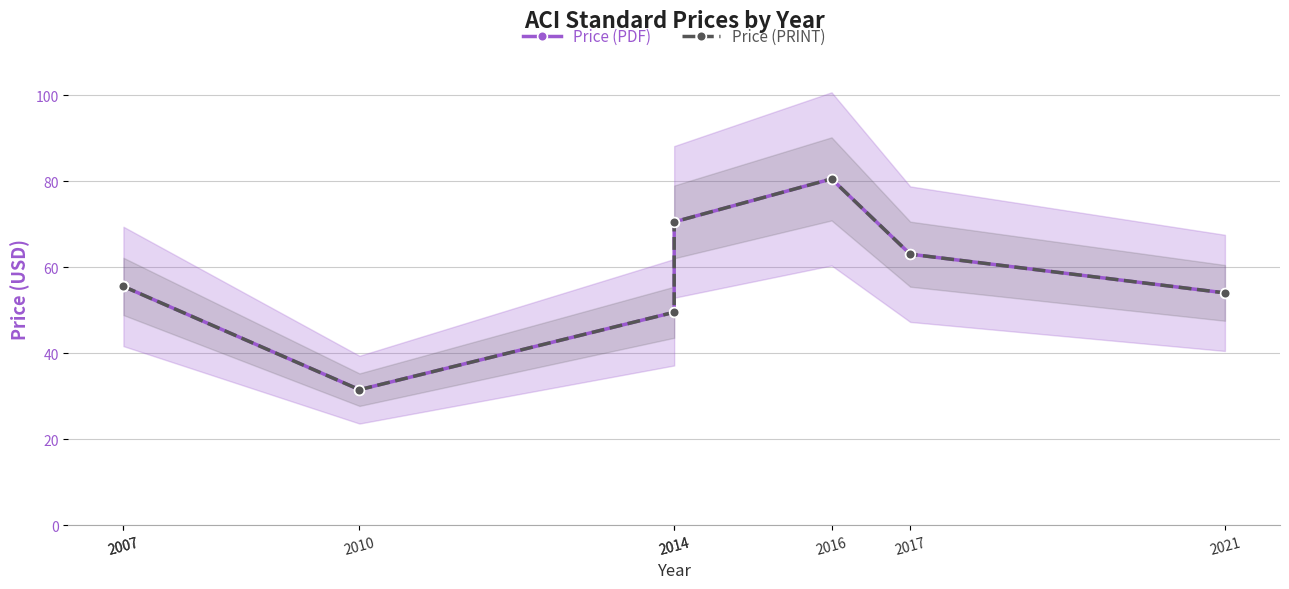

What is the value of the Price (PDF) point at the 8th from the left?

54.0